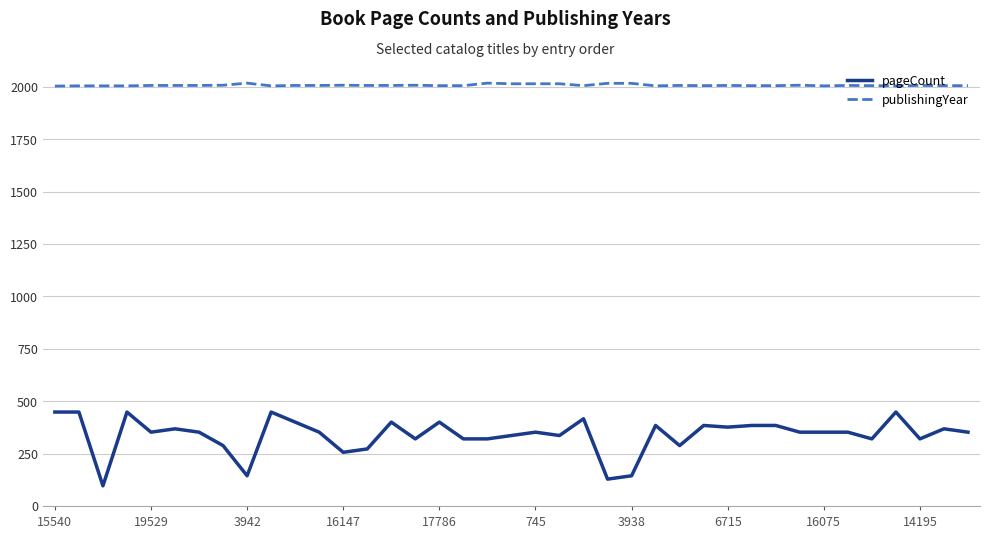

True or false: publishingYear and pageCount intersect in this chart.

False